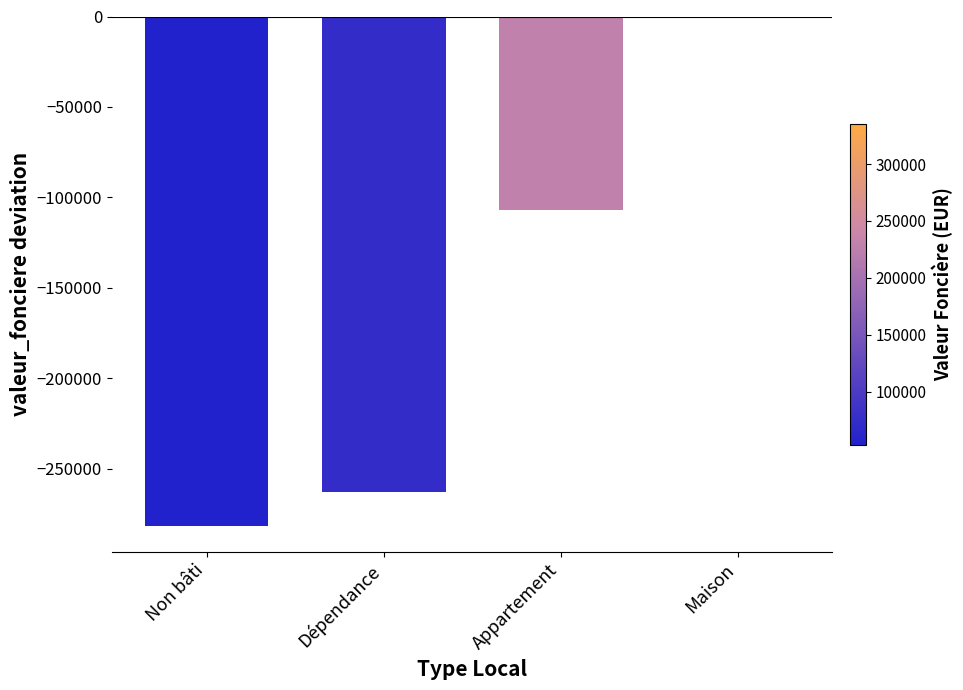

How many categories are shown in the chart?

4